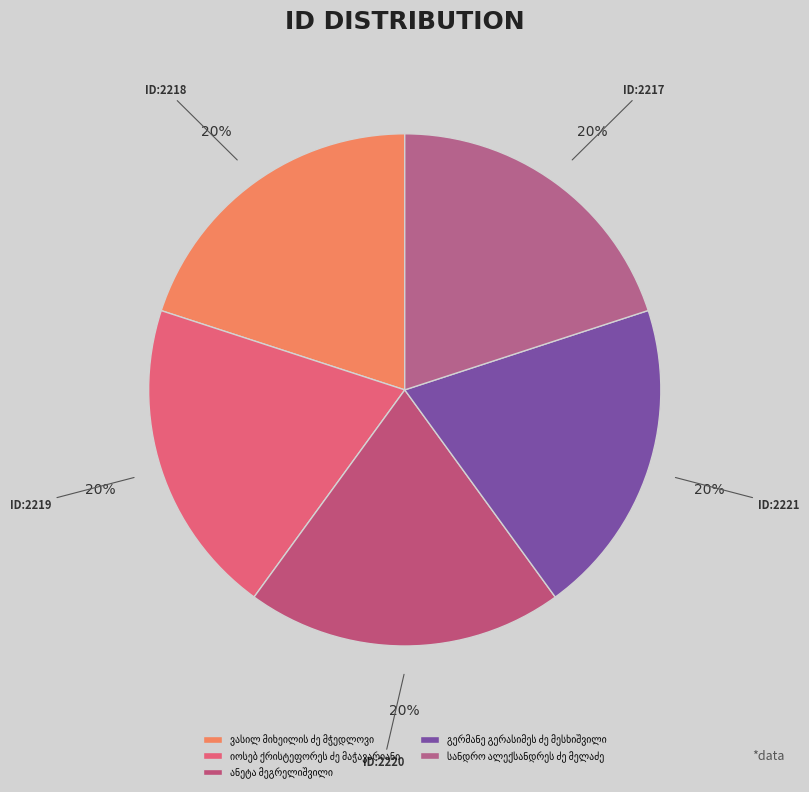

How many slices are in this pie chart?

5